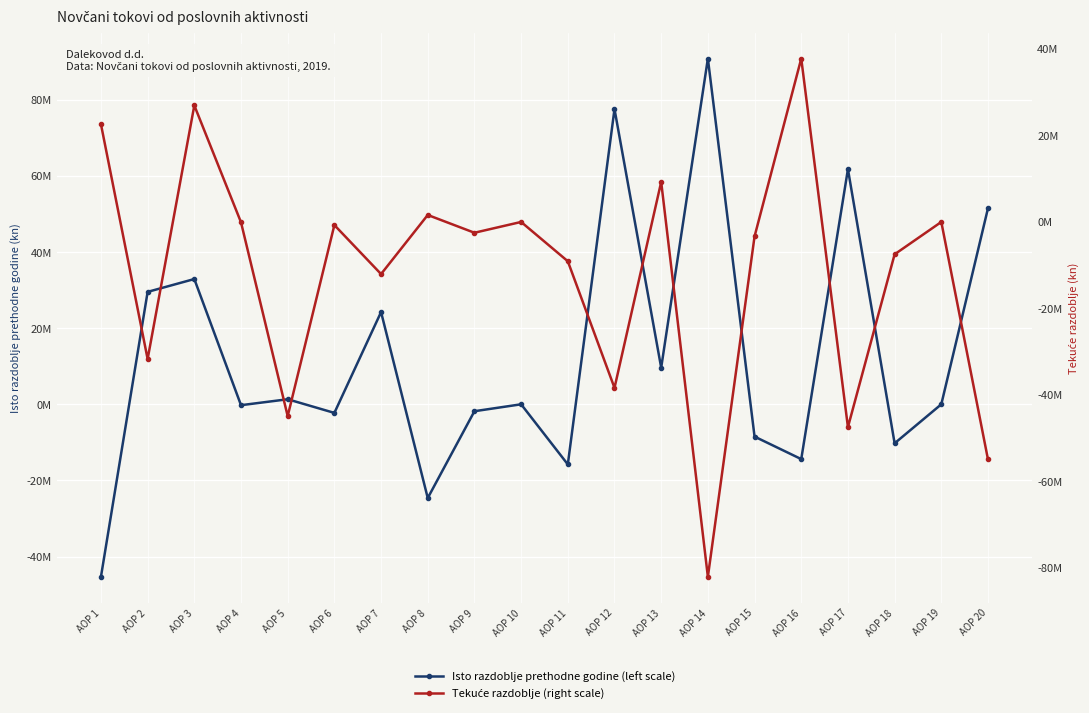

After their last crossing, which series has the higher values: Tekuće razdoblje or Isto razdoblje prethodne godine?

Tekuće razdoblje